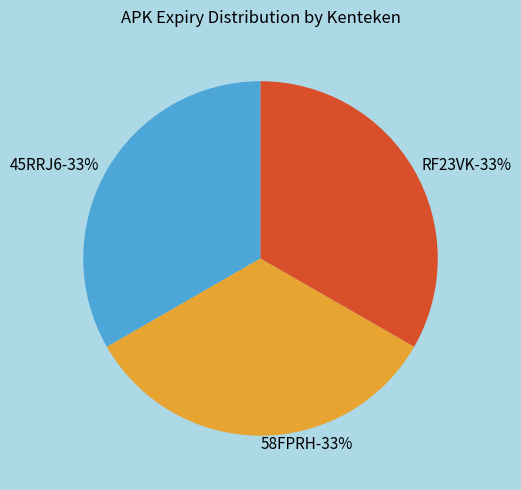

Combined, do 58FPRH and RF23VK account for over 50%?

Yes